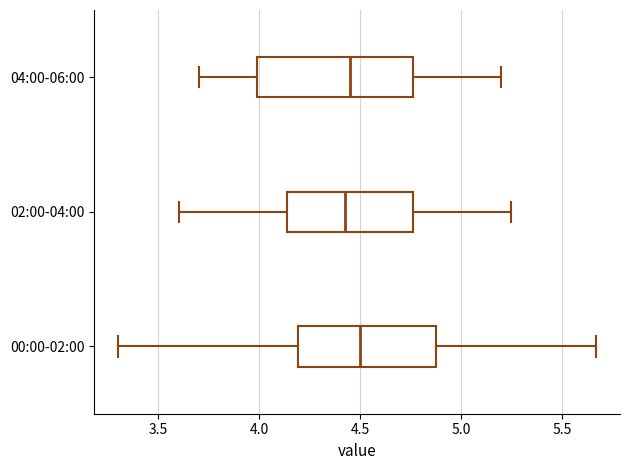

Reading bottom to top, read every box against the x-axis: the position of its median line, the range the box covers, and the ends of its whiskers. The values are not printed on the chart, so give them approximately, as read against the axis.

00:00-02:00: median 4.50, box 4.20 to 4.90, whiskers 3.30 to 5.65
02:00-04:00: median 4.45, box 4.15 to 4.75, whiskers 3.60 to 5.25
04:00-06:00: median 4.45, box 4.00 to 4.75, whiskers 3.70 to 5.20